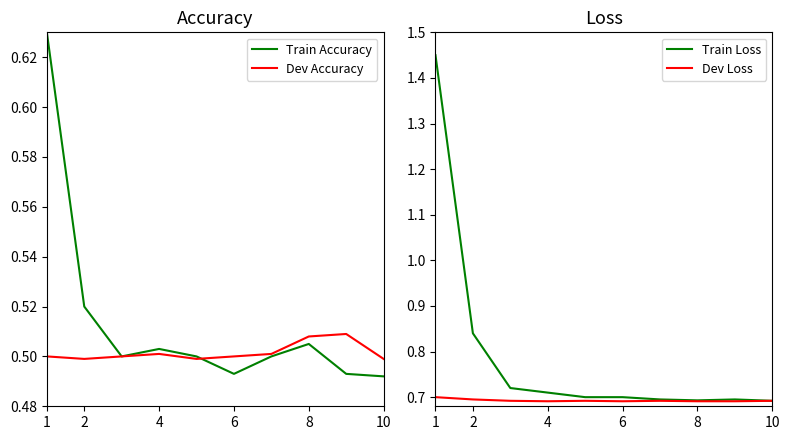

Read the Dev Loss value at 1.

0.7